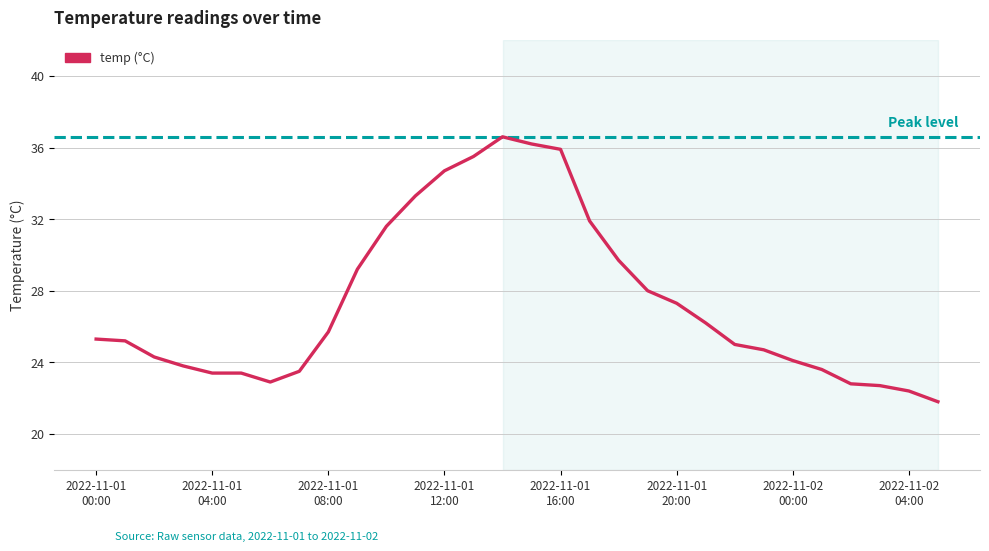

What is the maximum value shown in the chart?

36.6